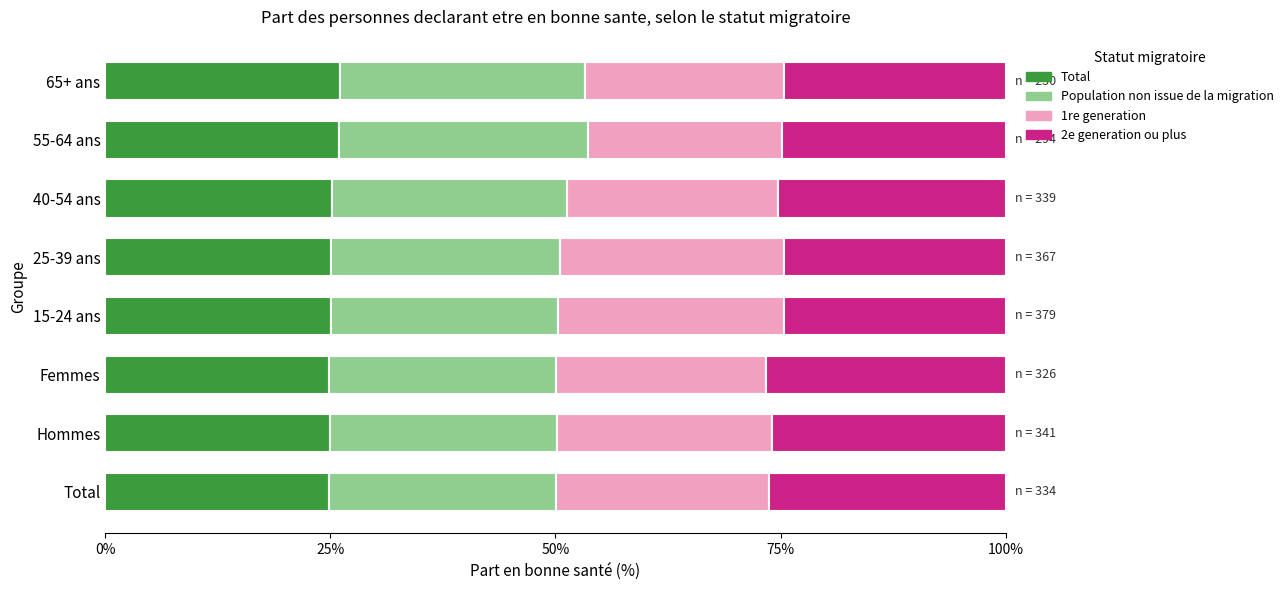

What is the difference between the maximum and minimum values in the Total series?

1.3